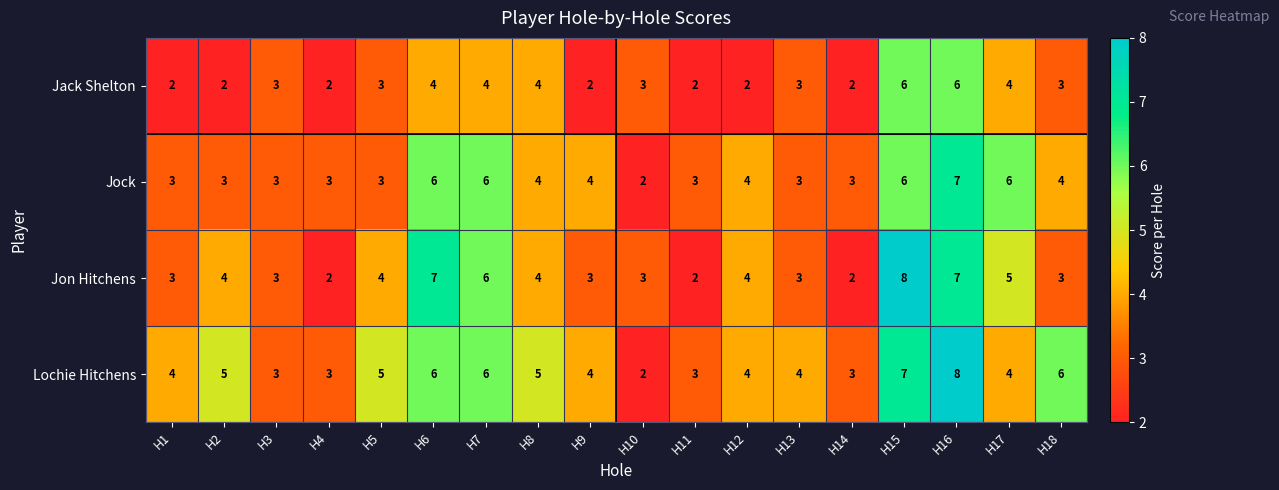

What is the maximum value for Lochie Hitchens?

8